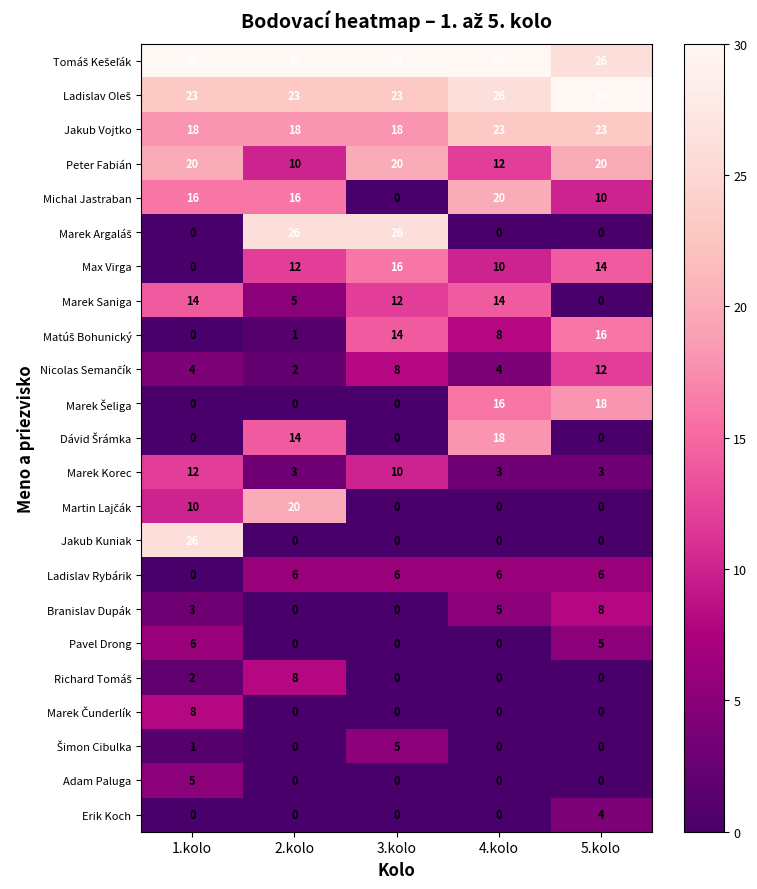

The value of Jakub Vojtko at 5.kolo is 33. True or false?

False